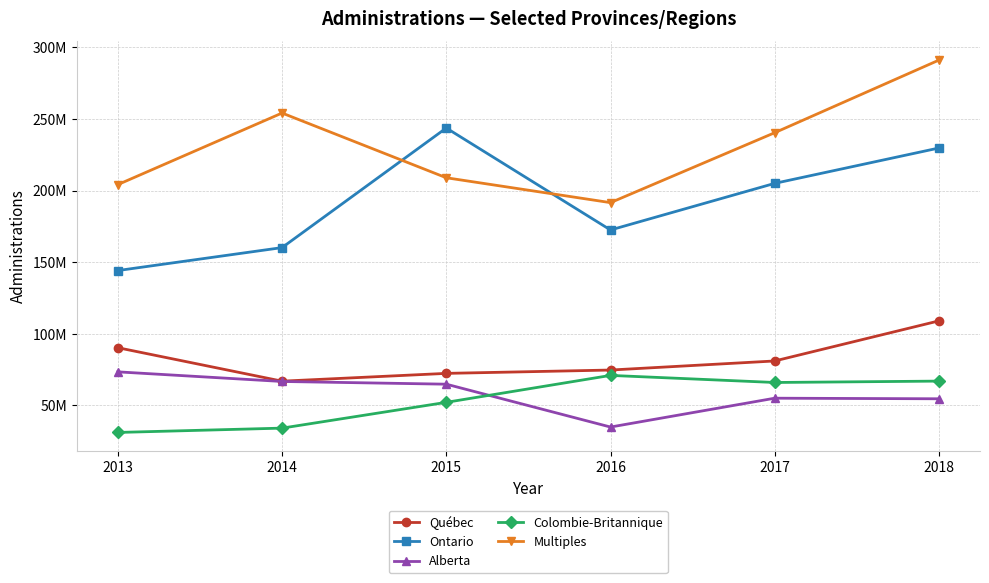

Which series has the largest range (max minus min)?

Ontario